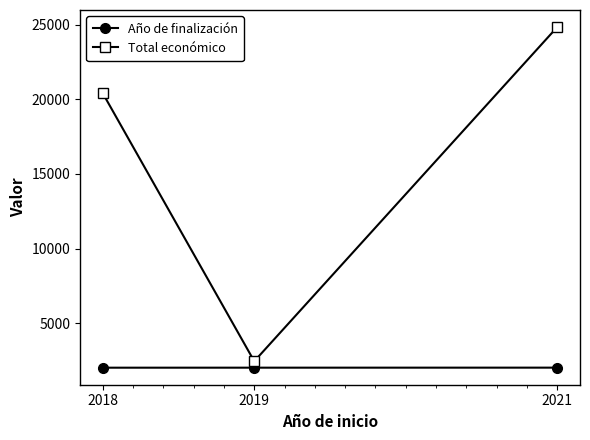

Does the chart have visible grid lines?

No